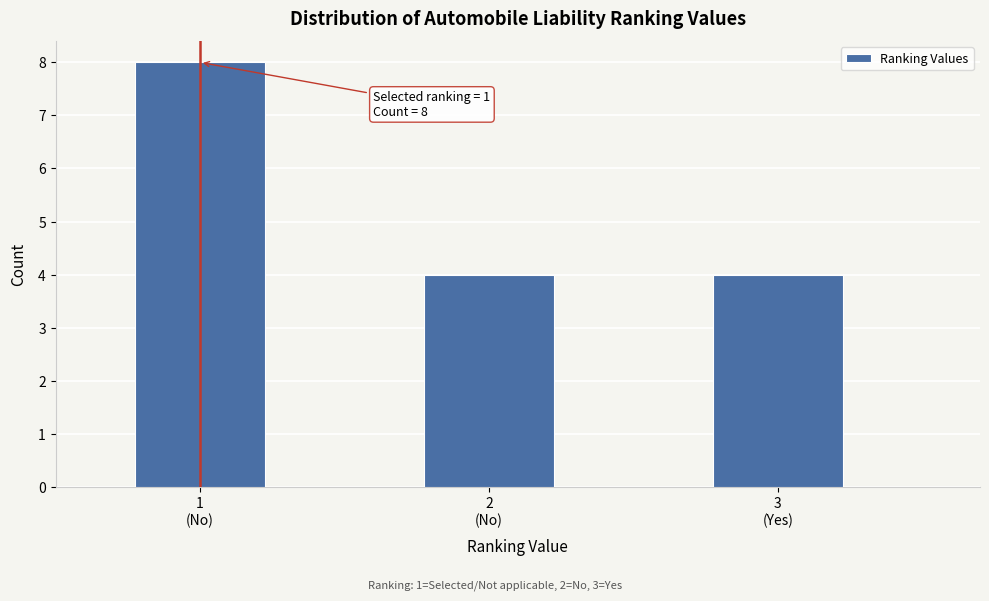

Reading left to right, transcribe all the data shown in this chart.

8	4	4